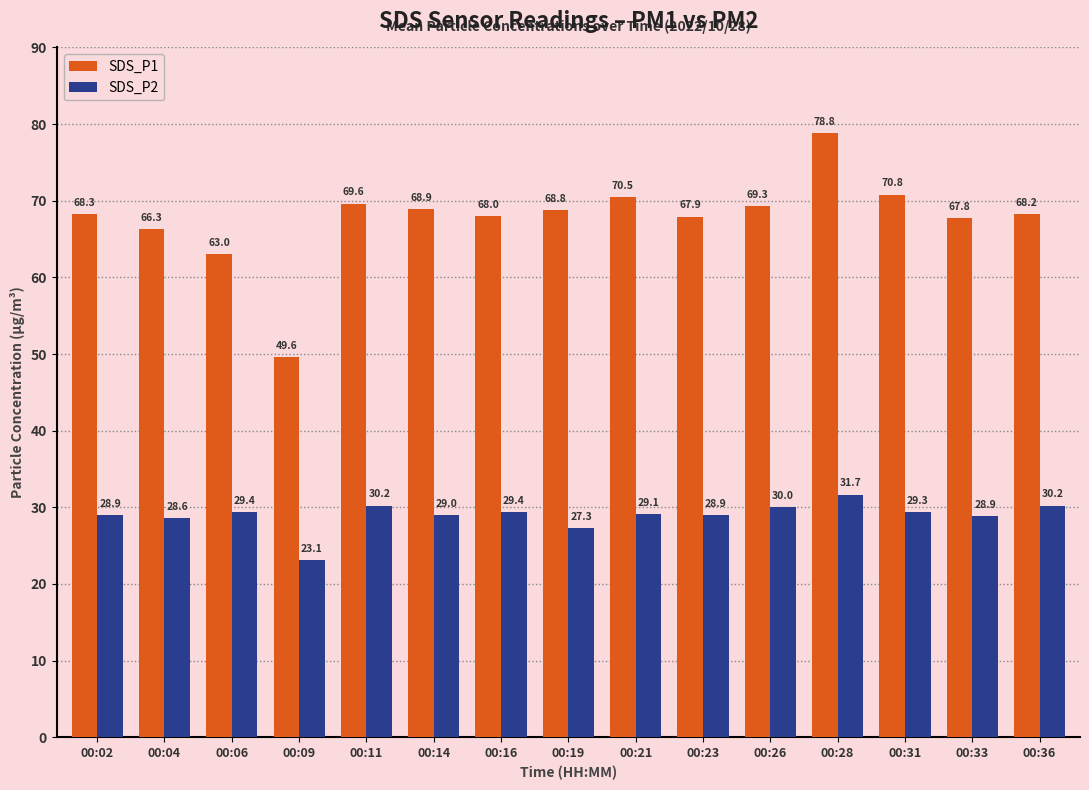

What is the minimum value shown in the chart?

23.1